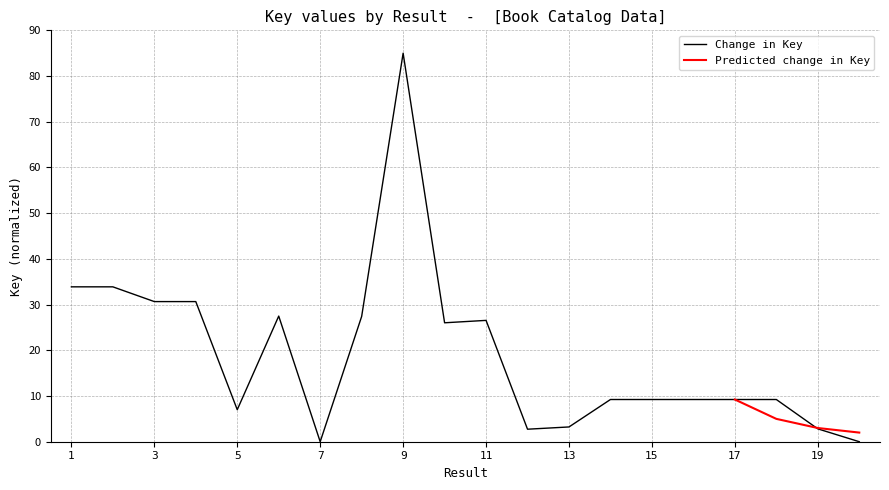

List the labels in order of value, largest first.

9, 2, 1, 3, 4, 6, 8, 11, 10, 14, 15, 16, 17, 18, 5, 13, 19, 12, 20, 7